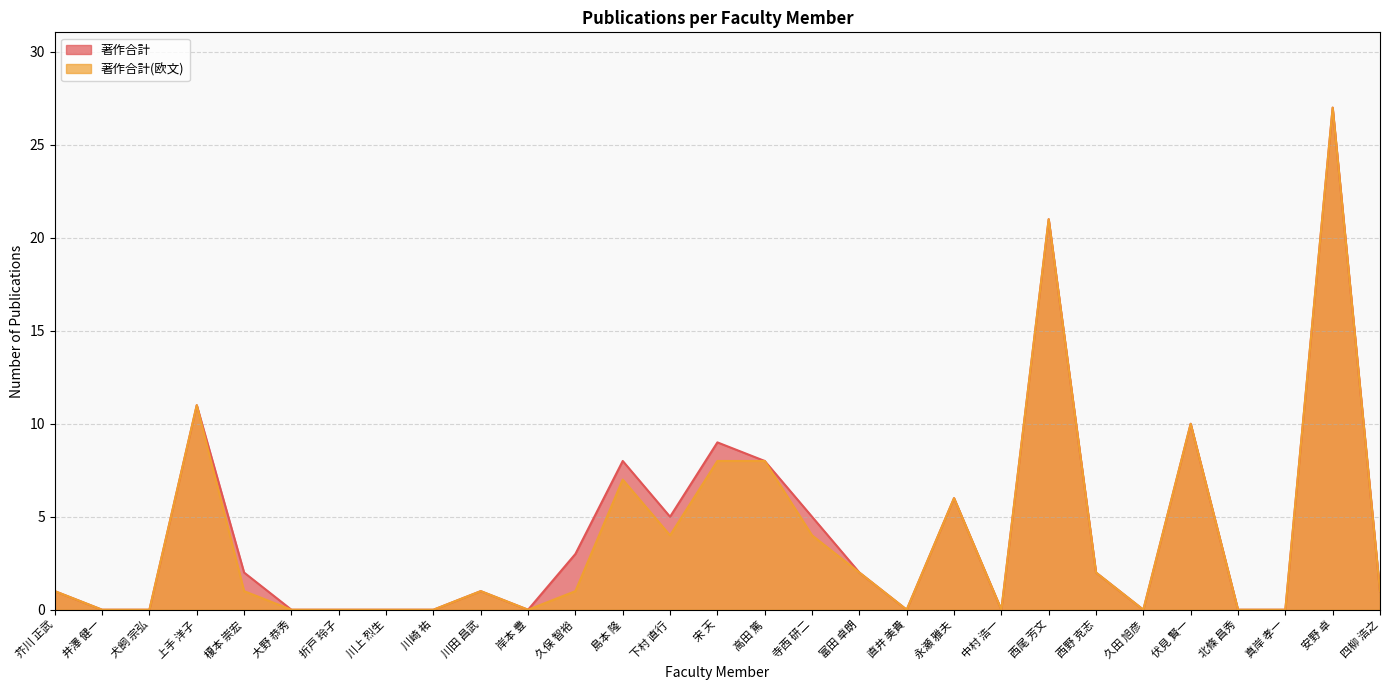

What is the label of the 4th point from the left?

上手 洋子